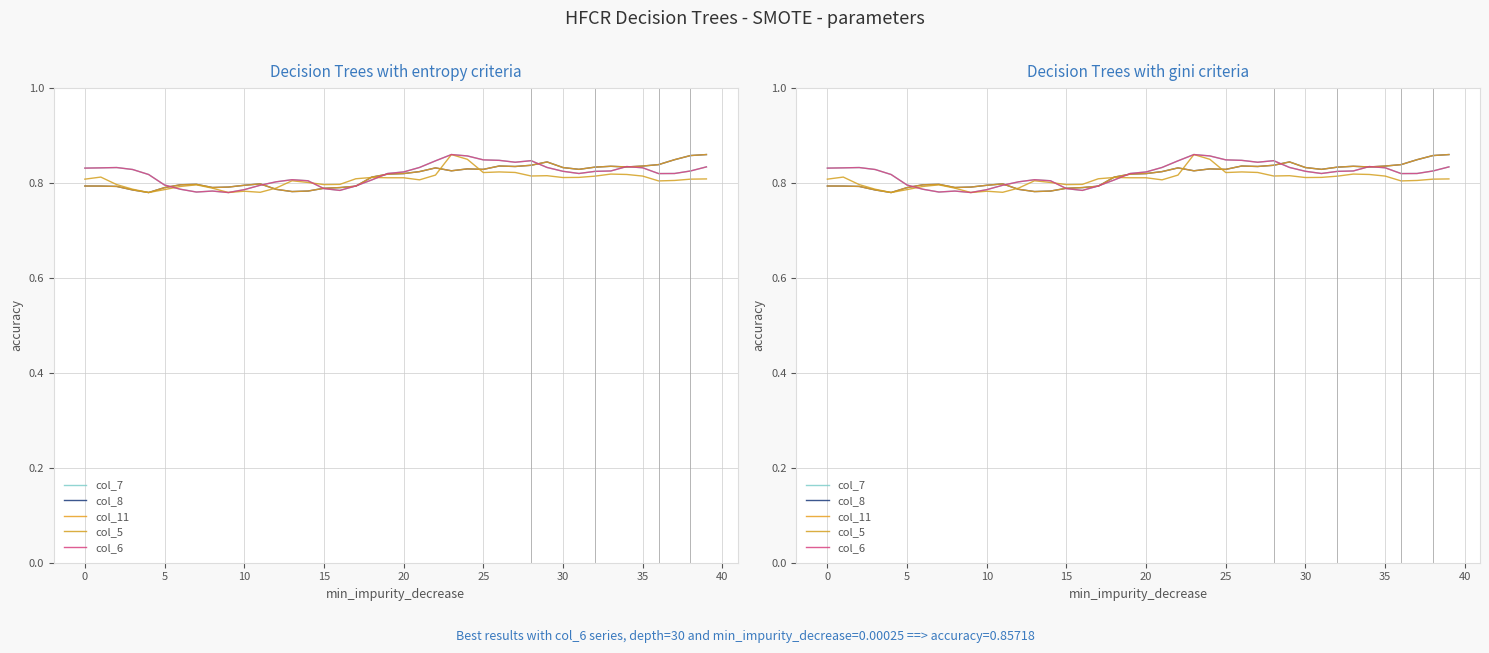

Which series changed the most between 28 and 29?

col_6